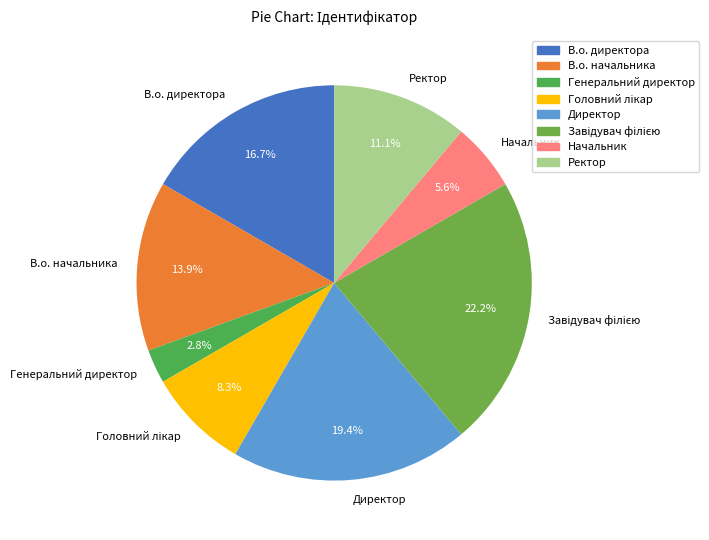

What portion of the pie excludes В.о. директора?

83.3%